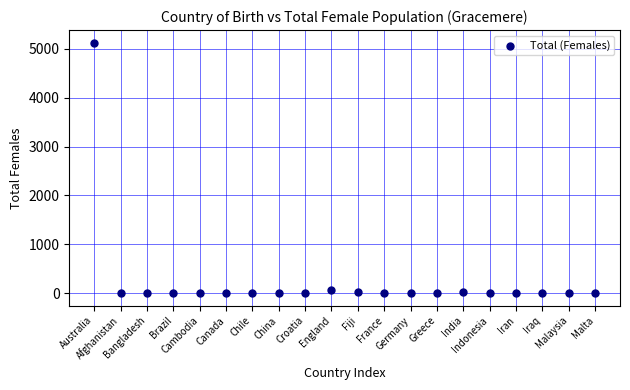

What is the range of Y values (max minus min)?

5127